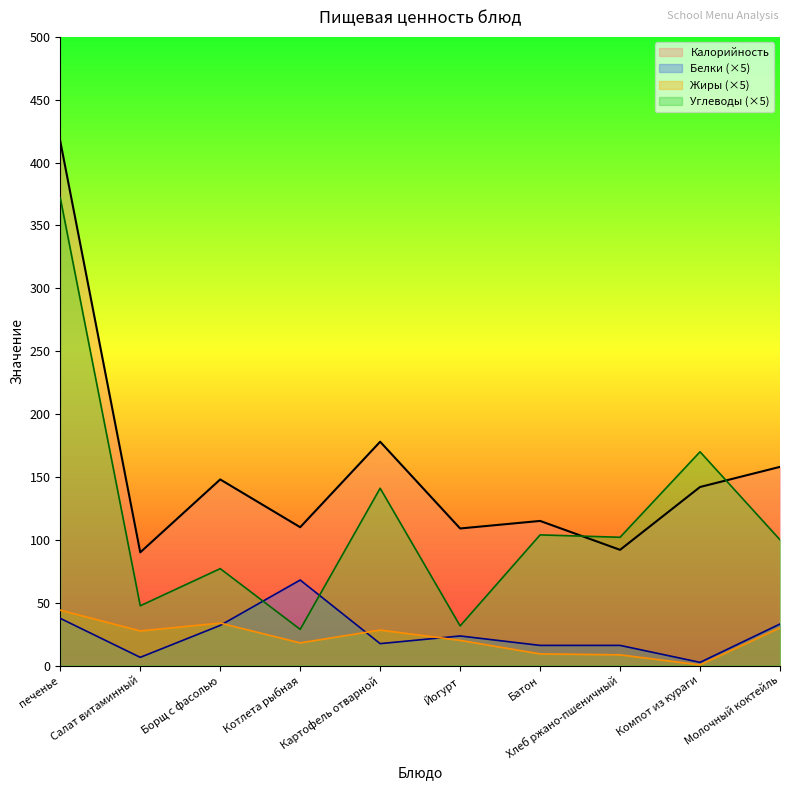

The value of Углеводы at Йогурт is 53.1. True or false?

False